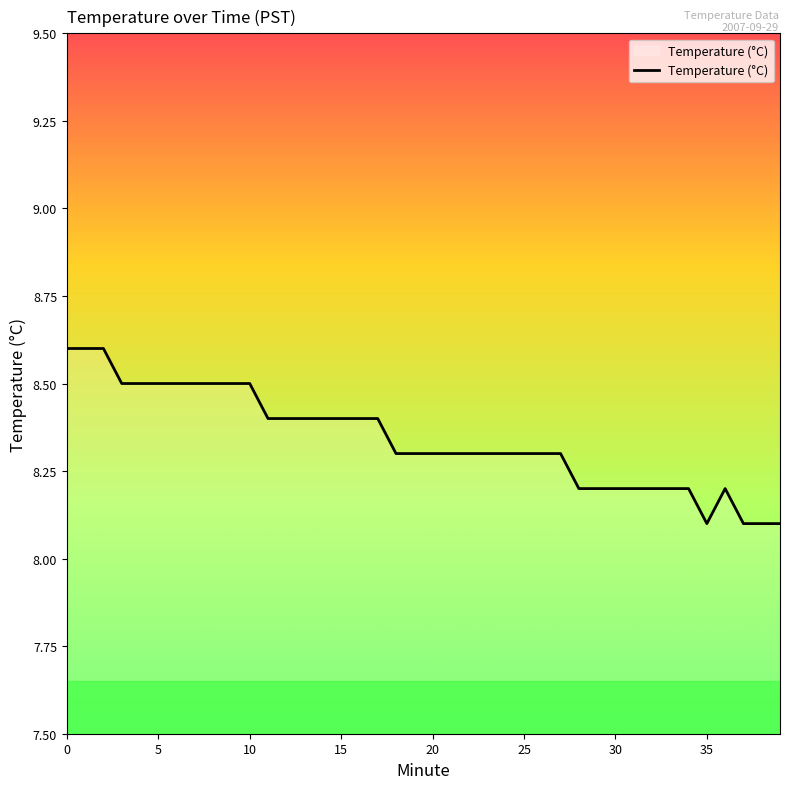

What is the difference between the maximum and minimum values?

0.5